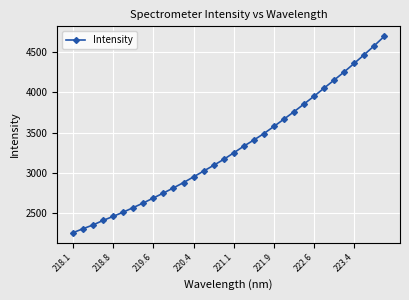

What is the value of the 10th point from the left?

2749.7